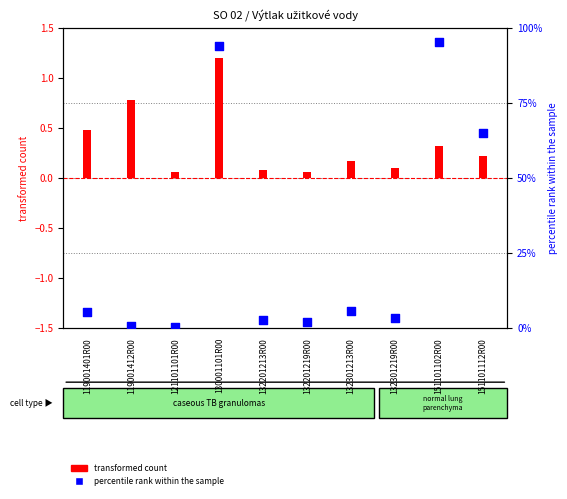

At how many categories does at least one series exceed 2?

7